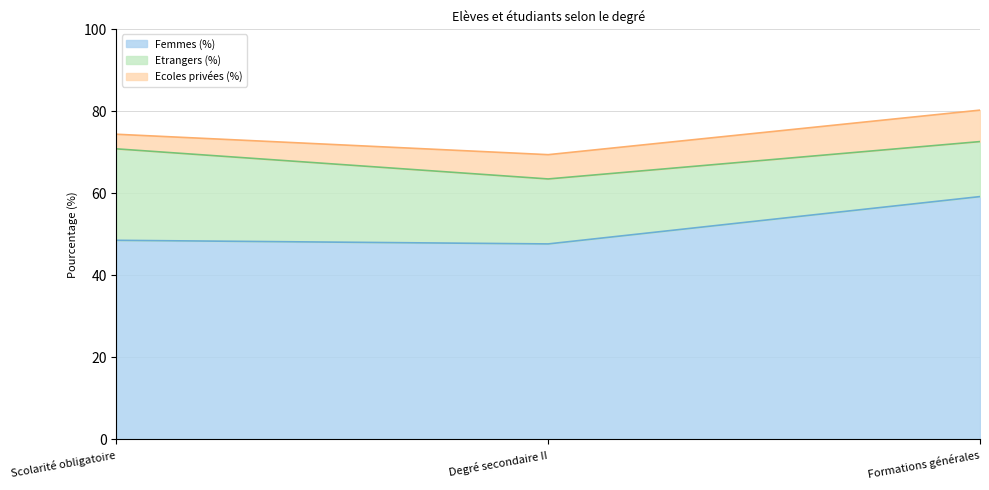

Between Formations générales and Degré secondaire II, which is larger?

Formations générales